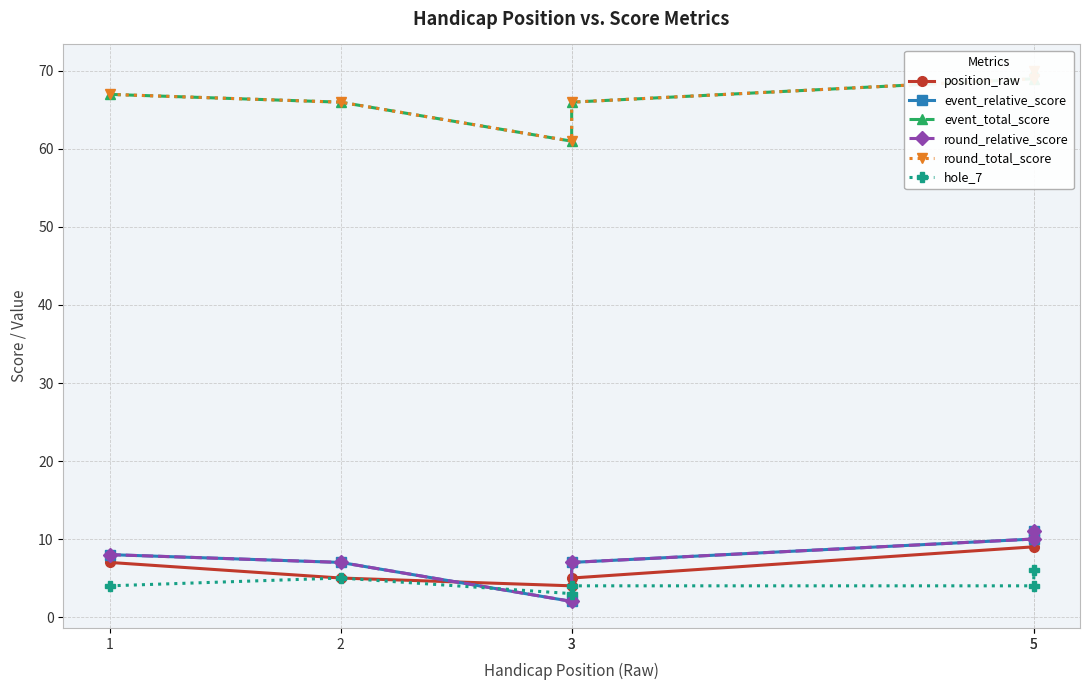

How many data points does each series have?

6